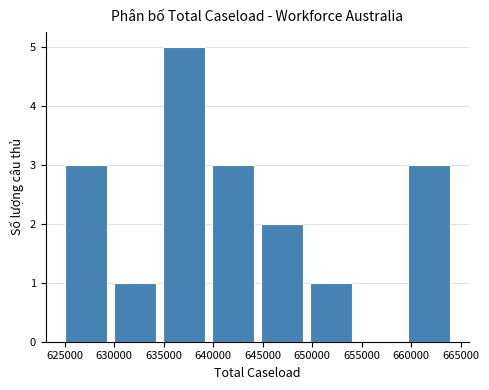

What is the height of the bar covering 629500 to 634500 on the x-axis? Neither the bar edges nor the heights are printed on the chart, so give them approximately, as read against the axes.

1